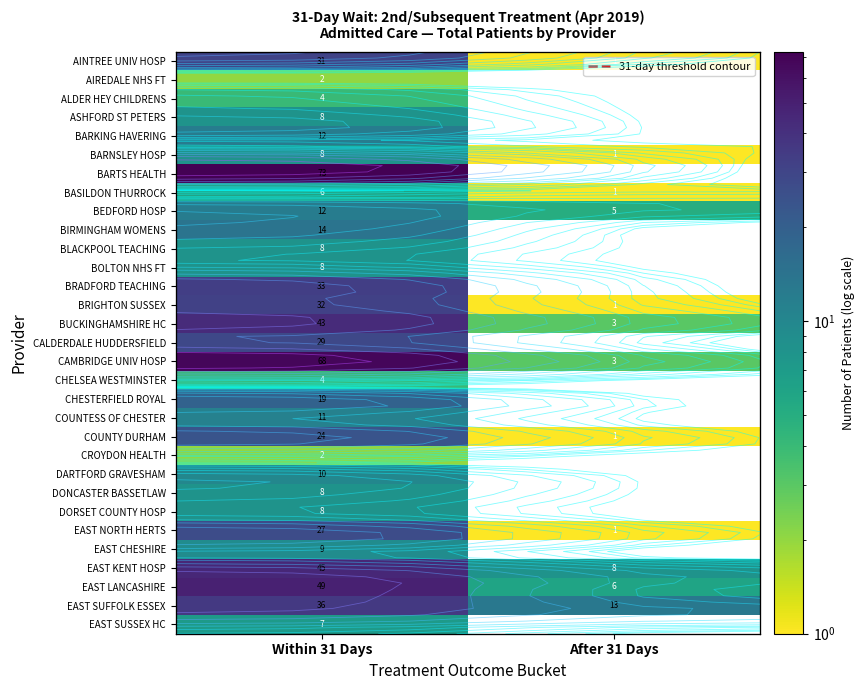

At Within 31 Days, list the series in order from smallest to largest.

AIREDALE NHS FT, CROYDON HEALTH, ALDER HEY CHILDRENS, CHELSEA WESTMINSTER, BASILDON THURROCK, EAST SUSSEX HC, ASHFORD ST PETERS, BARNSLEY HOSP, BLACKPOOL TEACHING, BOLTON NHS FT, DONCASTER BASSETLAW, DORSET COUNTY HOSP, EAST CHESHIRE, DARTFORD GRAVESHAM, COUNTESS OF CHESTER, BARKING HAVERING, BEDFORD HOSP, BIRMINGHAM WOMENS, CHESTERFIELD ROYAL, COUNTY DURHAM, EAST NORTH HERTS, CALDERDALE HUDDERSFIELD, AINTREE UNIV HOSP, BRIGHTON SUSSEX, BRADFORD TEACHING, EAST SUFFOLK ESSEX, BUCKINGHAMSHIRE HC, EAST KENT HOSP, EAST LANCASHIRE, CAMBRIDGE UNIV HOSP, BARTS HEALTH